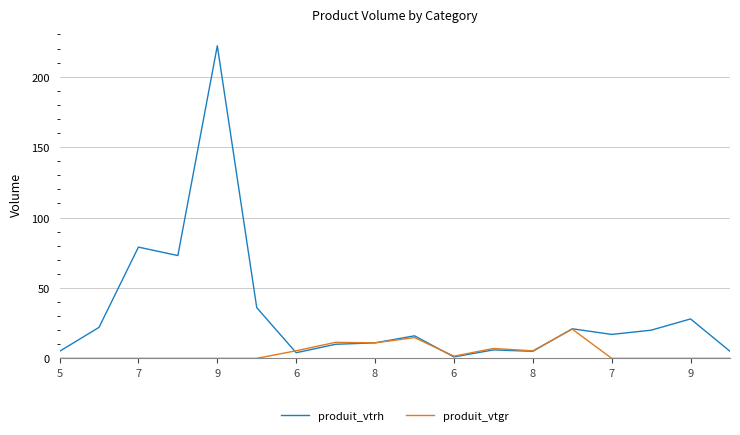

What is the maximum value for produit_vtrh?

222.0